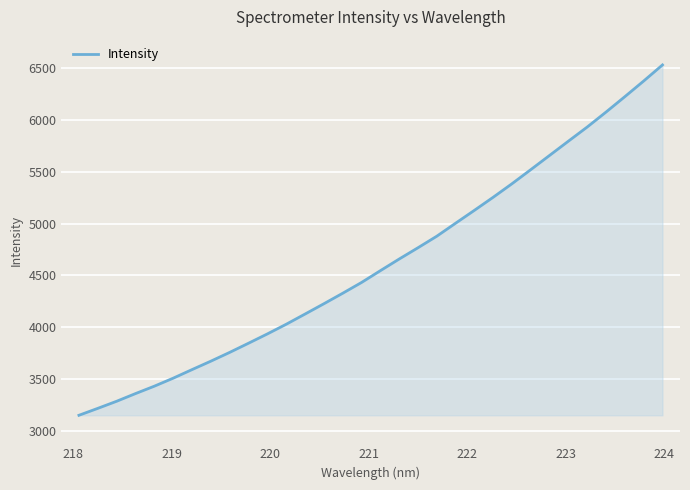

What is the greatest value displayed?

6533.5